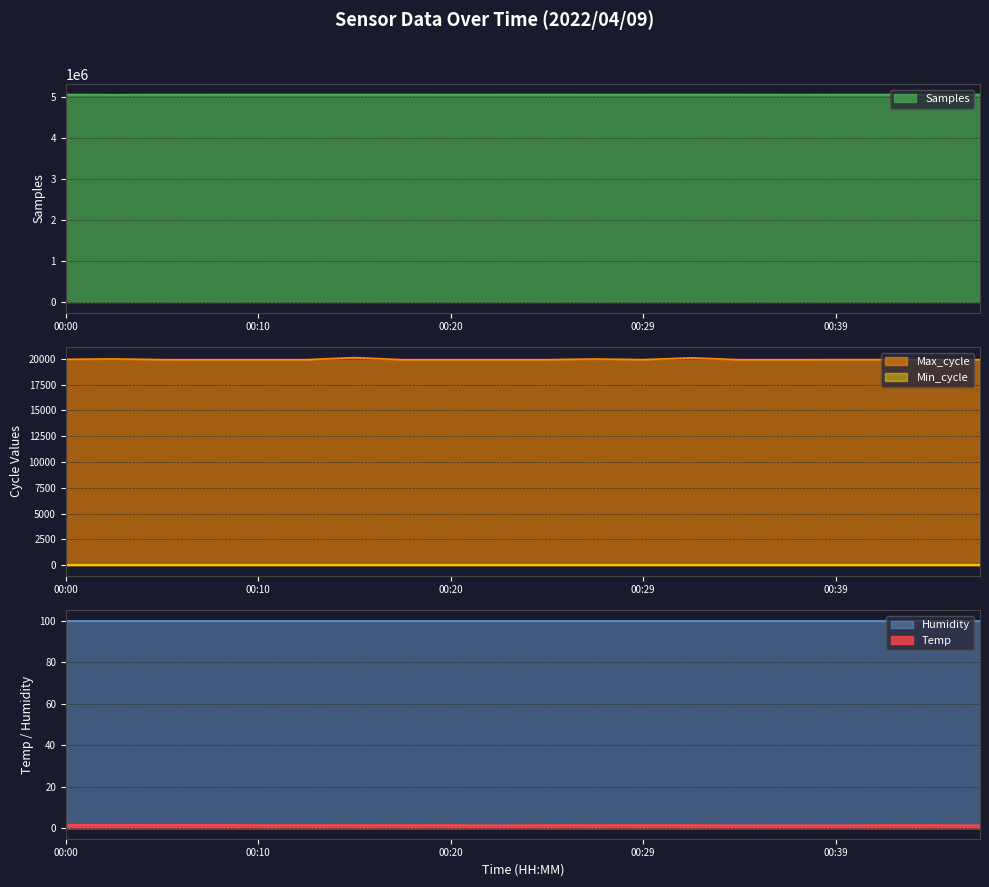

True or false: Max_cycle has a value of 12729.6 at 00:42.

False